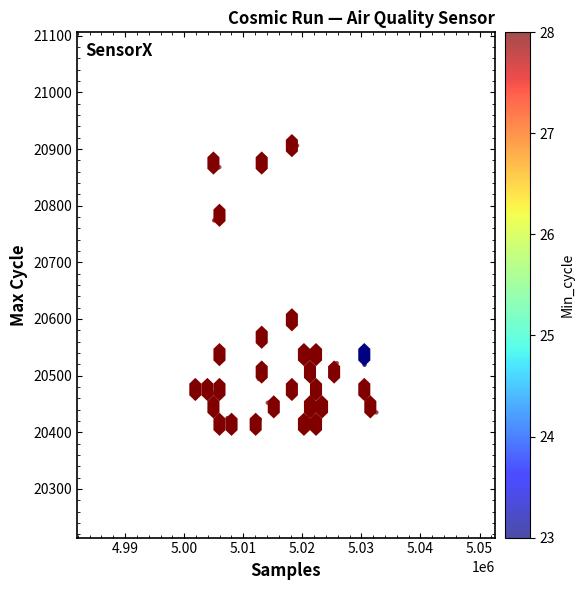

What Y value in the scatter plot is closest to 20660?

20591